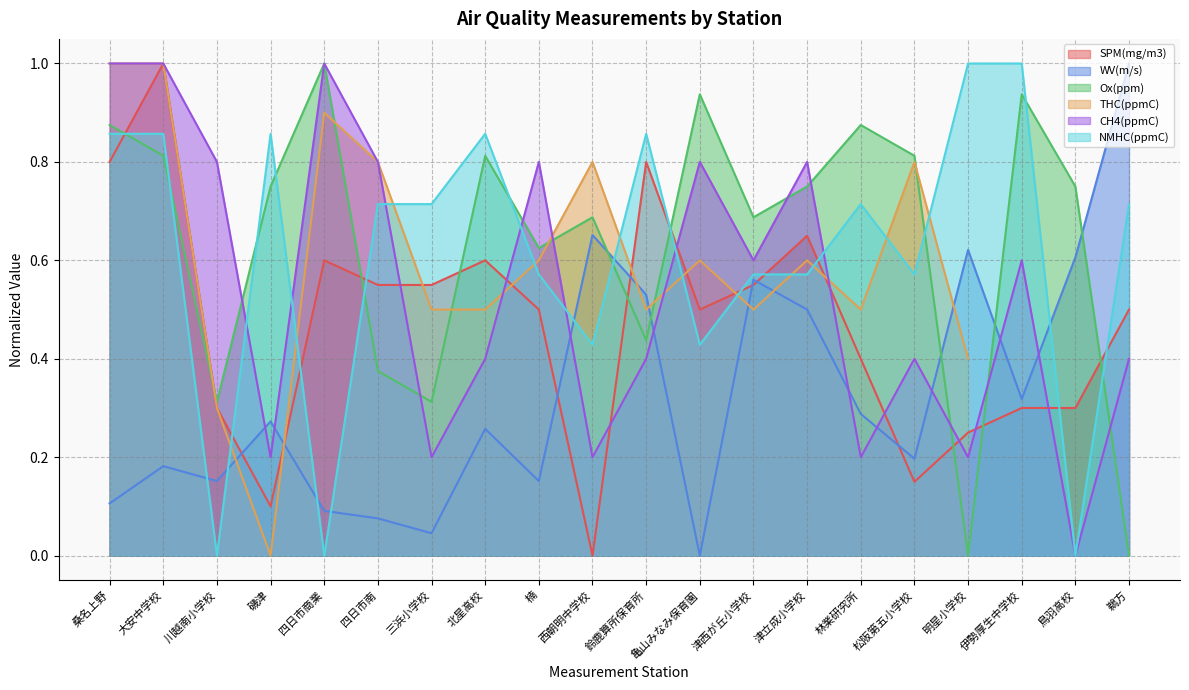

True or false: WV(m/s) has more than 1 points higher than both neighbors.

True